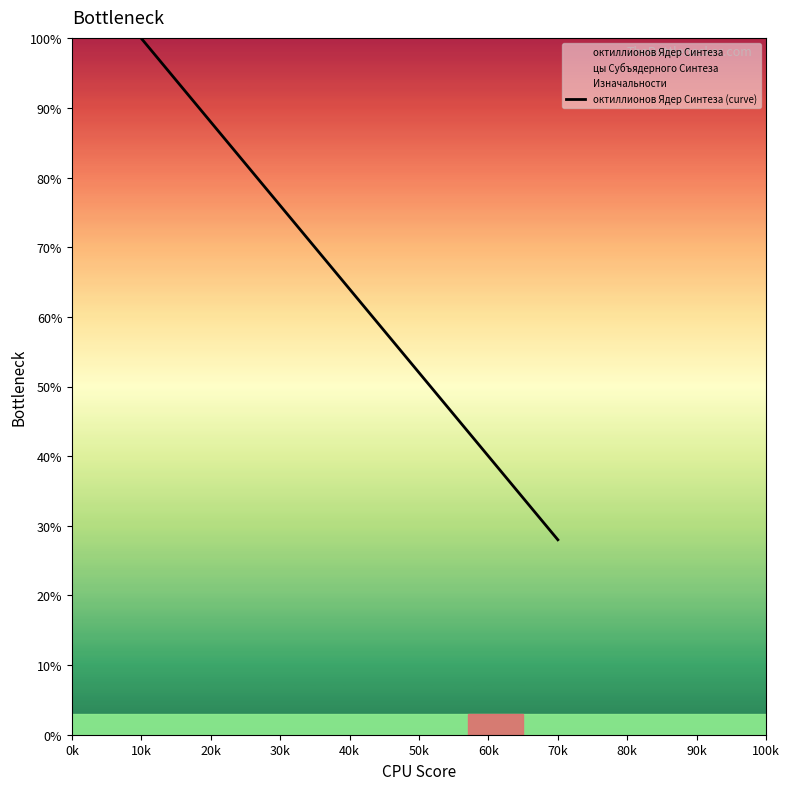

What is the highest value of the октиллионов Ядер Синтеза (curve) series?

100